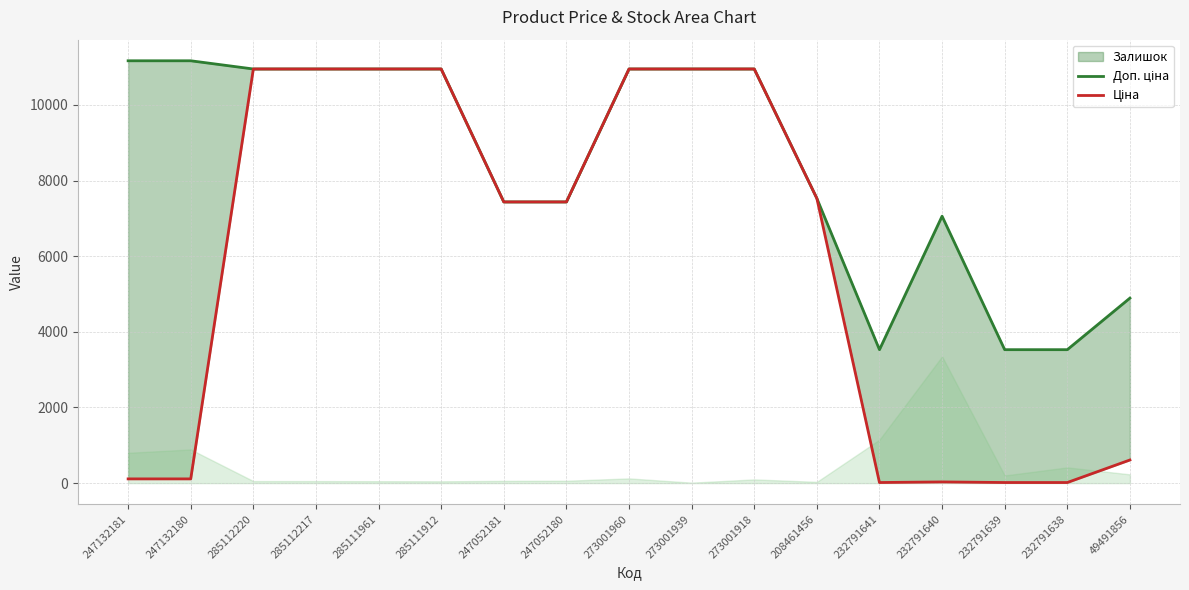

What is the difference between the Ціна values at 232791639 and 247132180?

96.0